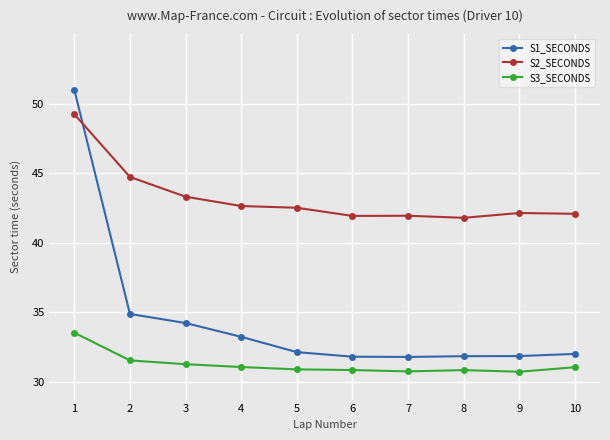

How many series are shown in this chart?

3